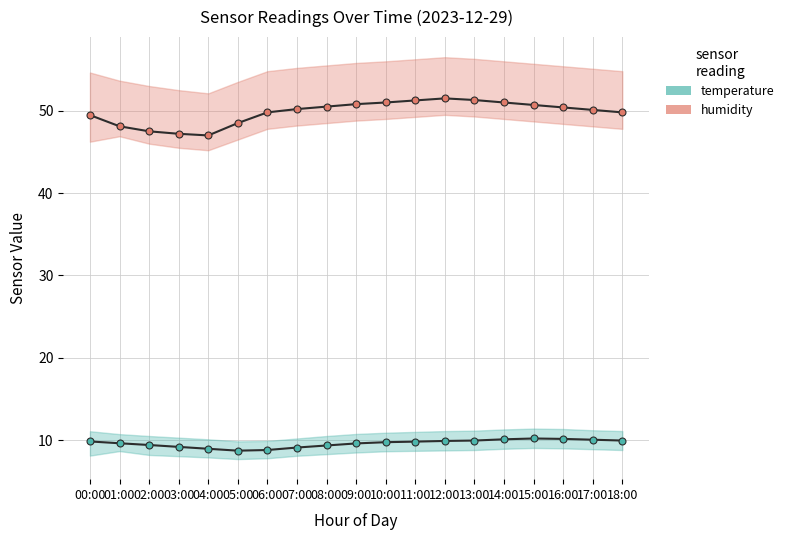

What is the value of the temperature point at the 17th from the left?

10.2